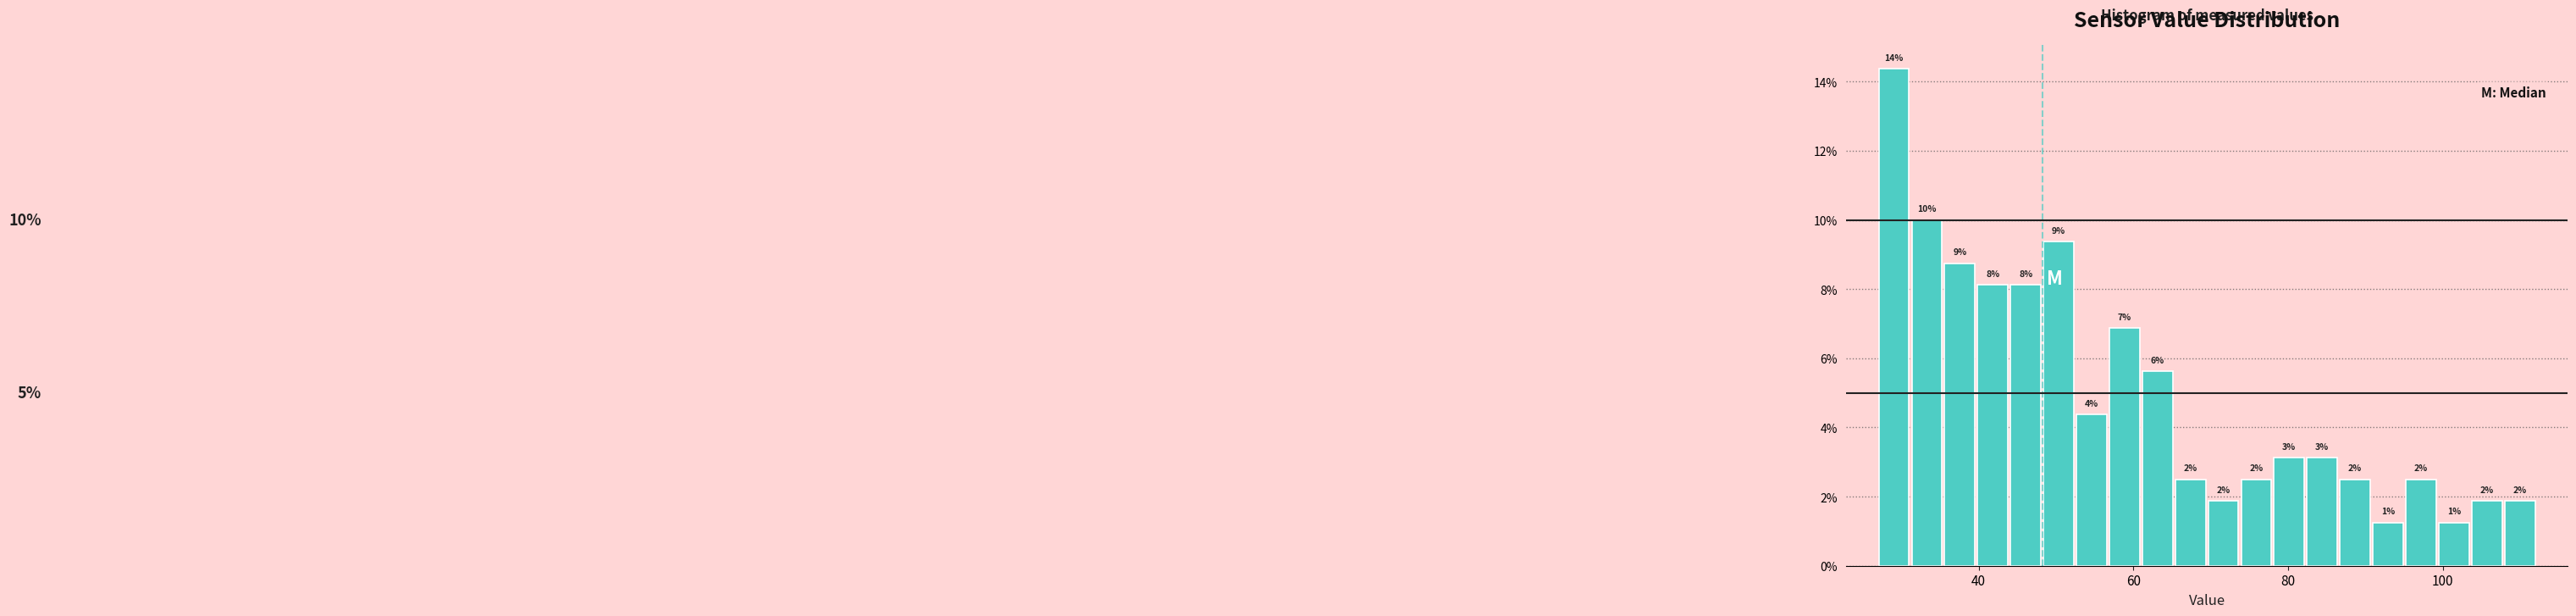

Read against the x-axis, roughly where is the centre of the tallest bar?

30